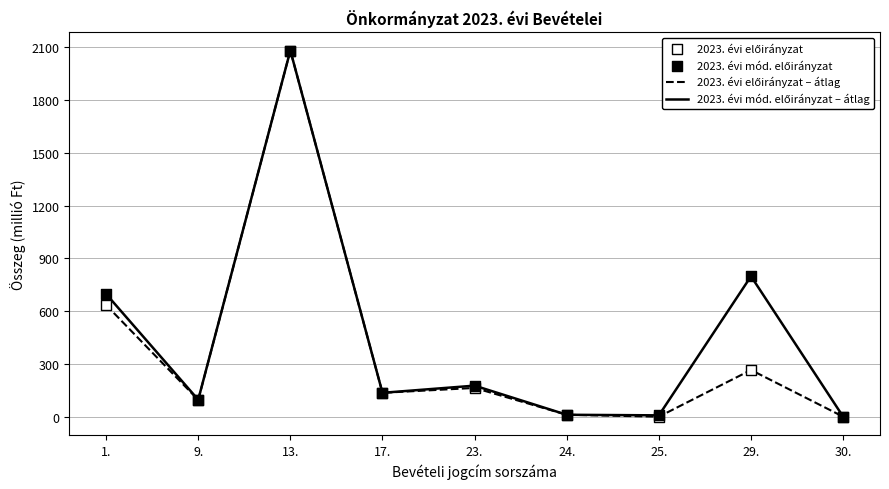

Which series has the largest total across all categories?

2023. évi mód. előirányzat – átlag